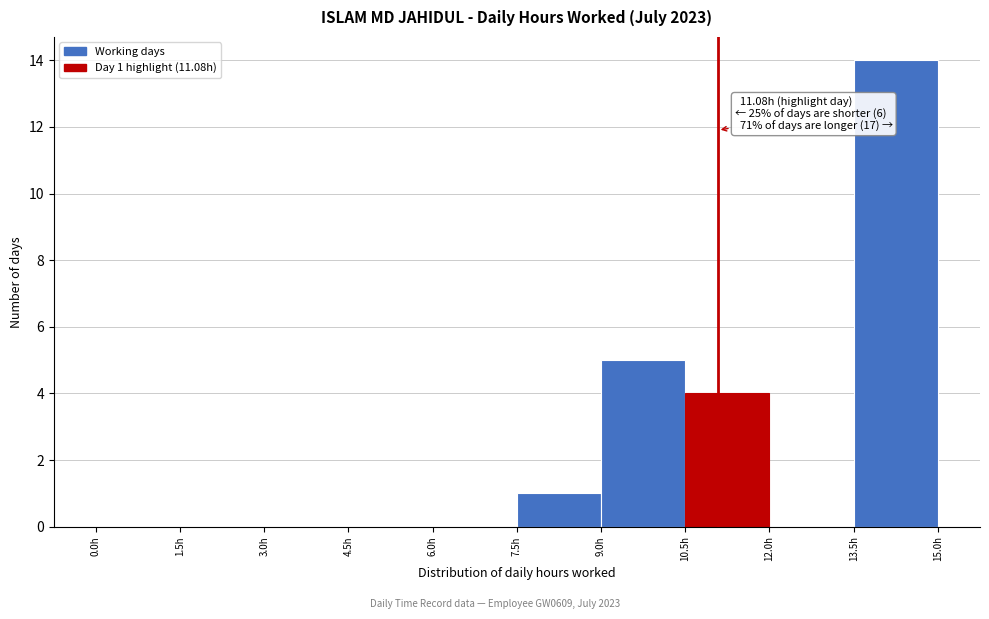

Which range on the x-axis has the tallest bar?

13.5 to 15.0